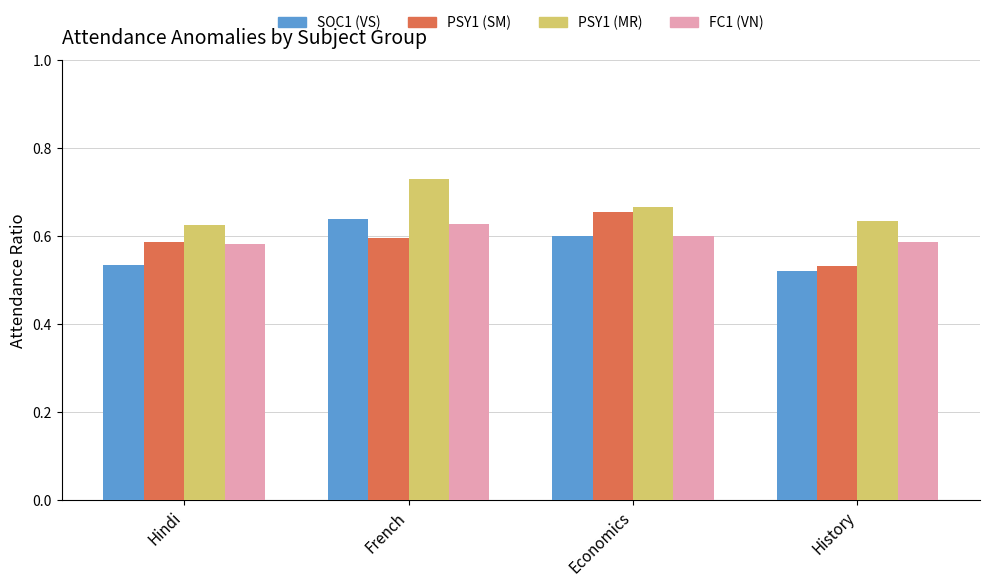

Which series changed the most between Hindi and Economics?

PSY1 (SM)